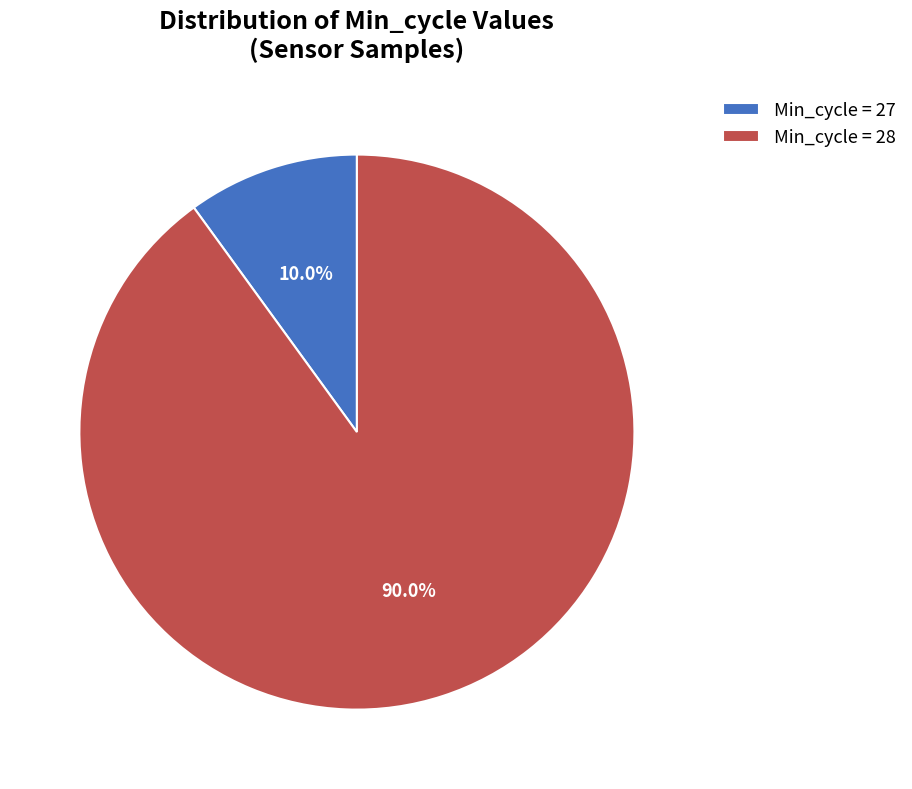

Rank the categories by value from highest to lowest.

Min_cycle = 28, Min_cycle = 27